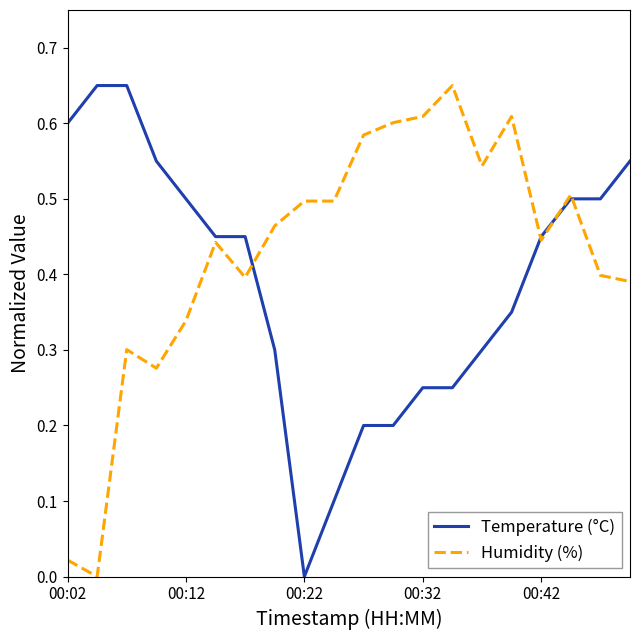

List the series in order of their overall mean, highest first.

Humidity (%), Temperature (°C)